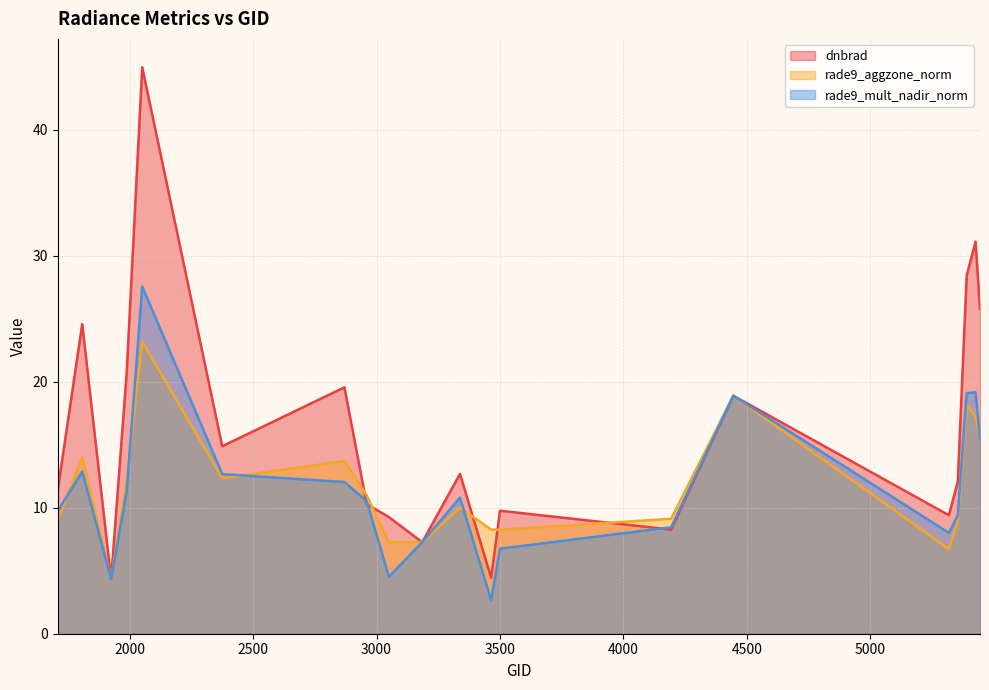

How many interior local peaks does the dnbrad series have?

7